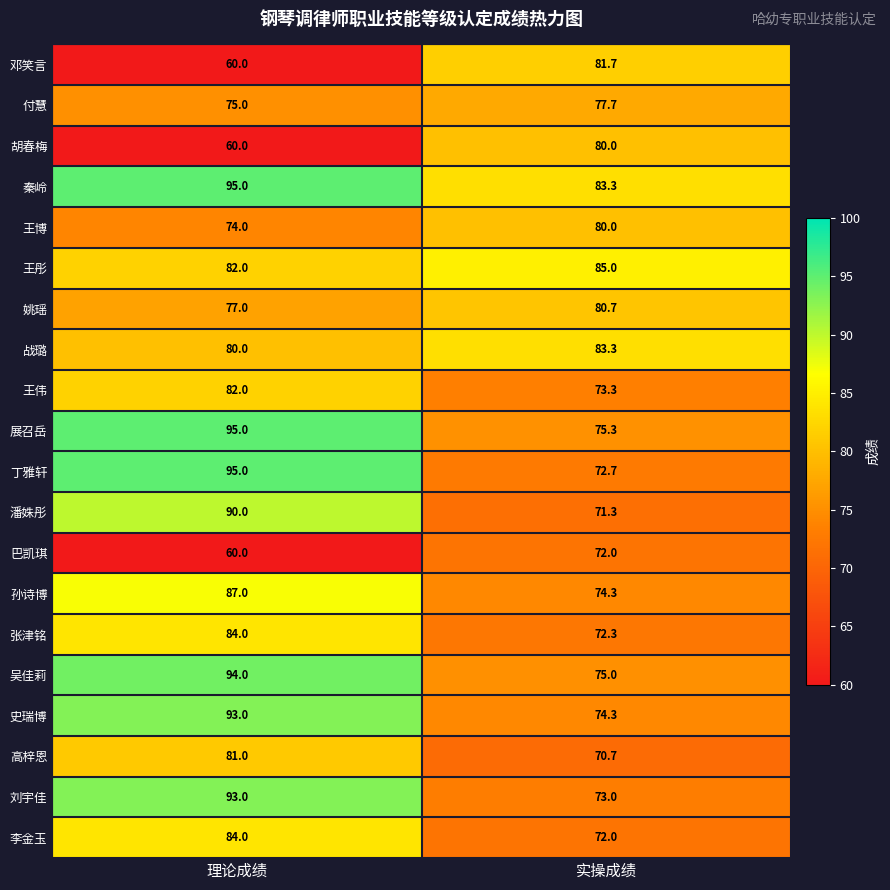

What is the sum of the 孙诗博 values at 理论成绩 and 实操成绩?

161.3